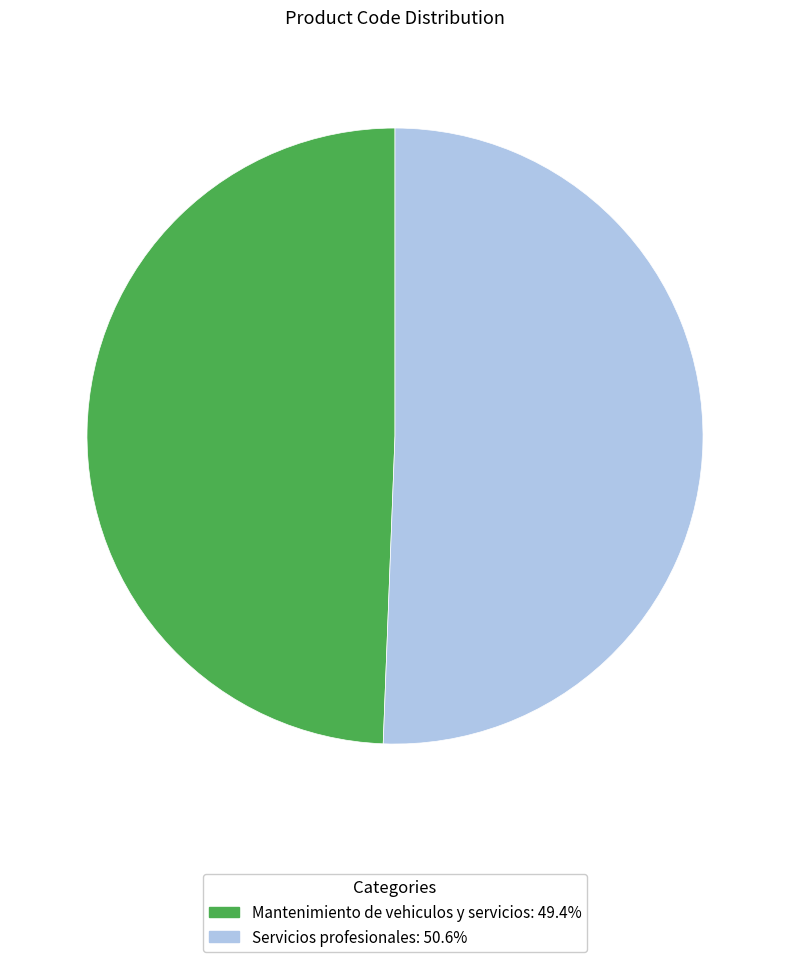

Is there a majority slice in this chart?

Yes